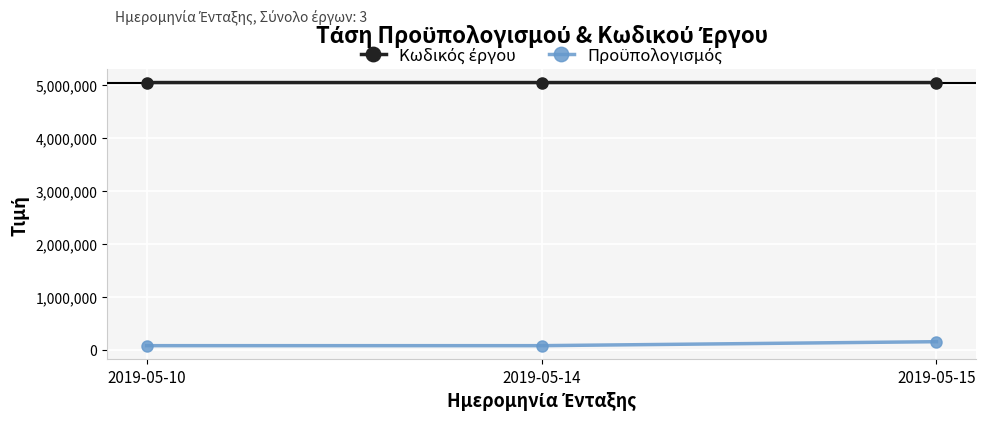

What is the total value across all series at 2019-05-15?

5194886